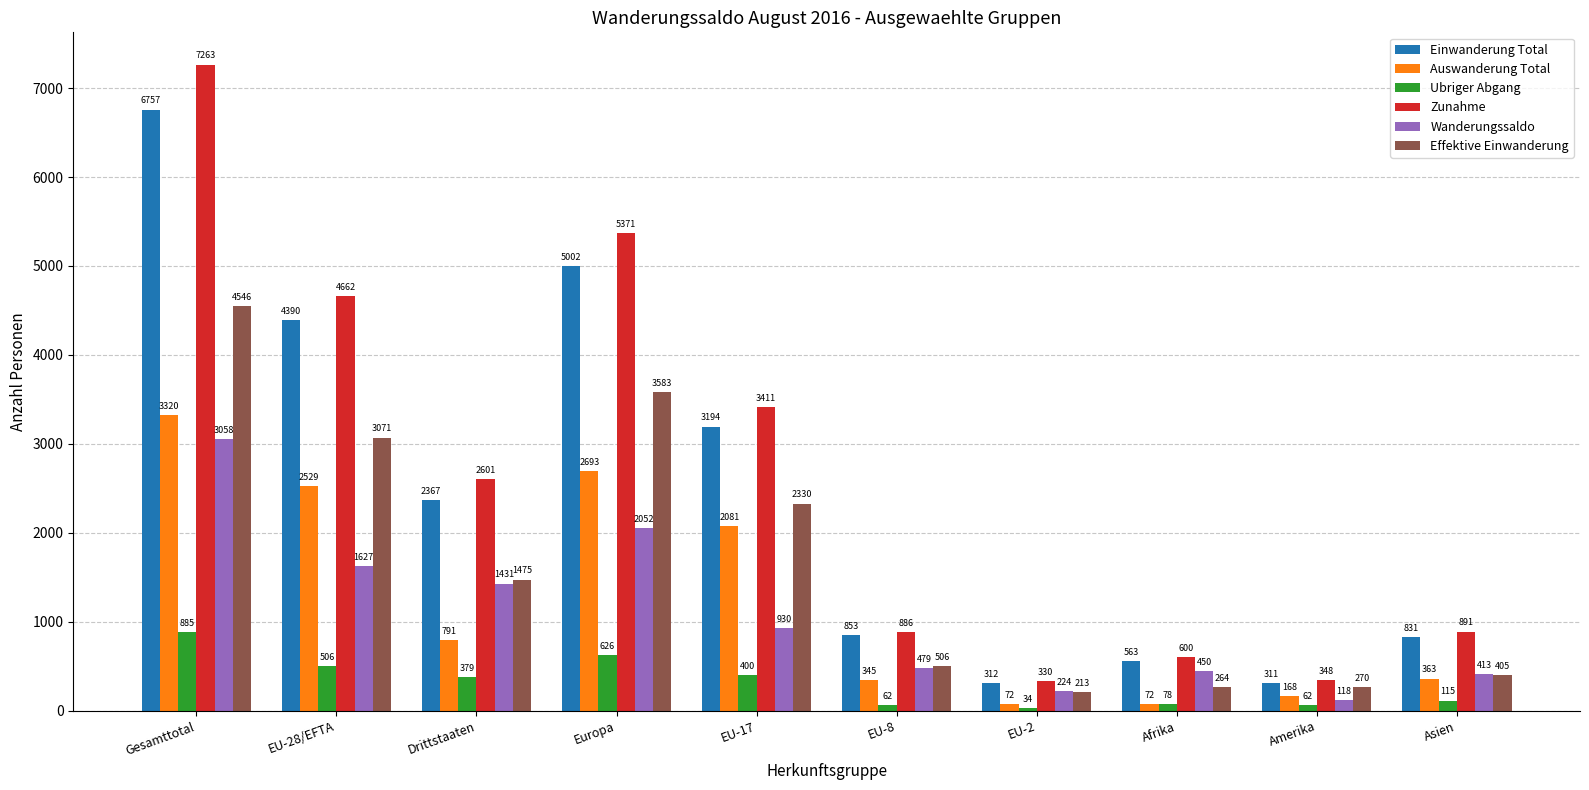

Reading left to right, extract all data points from this chart.

Einwanderung Total: 6757	4390	2367	5002	3194	853	312	563	311	831
Auswanderung Total: 3320	2529	791	2693	2081	345	72	72	168	363
Ubriger Abgang: 885	506	379	626	400	62	34	78	62	115
Zunahme: 7263	4662	2601	5371	3411	886	330	600	348	891
Wanderungssaldo: 3058	1627	1431	2052	930	479	224	450	118	413
Effektive Einwanderung: 4546	3071	1475	3583	2330	506	213	264	270	405